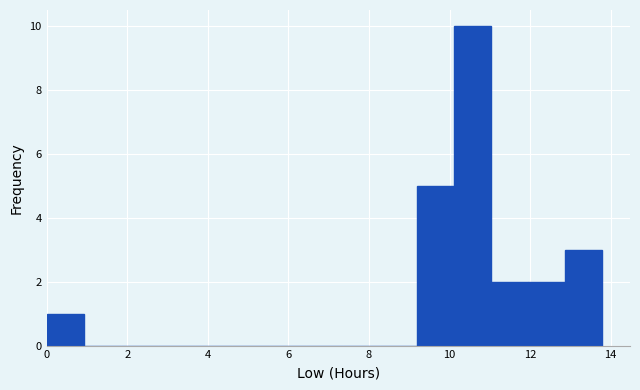

Reading left to right, transcribe this chart: for each bar, give the range it covers on the x-axis and its height. Neither the bar edges nor the heights are printed on the chart, so give them approximately, as read against the axes.

0.0 to 1.0: 1
1.0 to 1.8: 0
1.8 to 2.8: 0
2.8 to 3.6: 0
3.6 to 4.6: 0
4.6 to 5.6: 0
5.6 to 6.4: 0
6.4 to 7.4: 0
7.4 to 8.2: 0
8.2 to 9.2: 0
9.2 to 10.2: 5
10.2 to 11.0: 10
11.0 to 12.0: 2
12.0 to 12.8: 2
12.8 to 13.8: 3